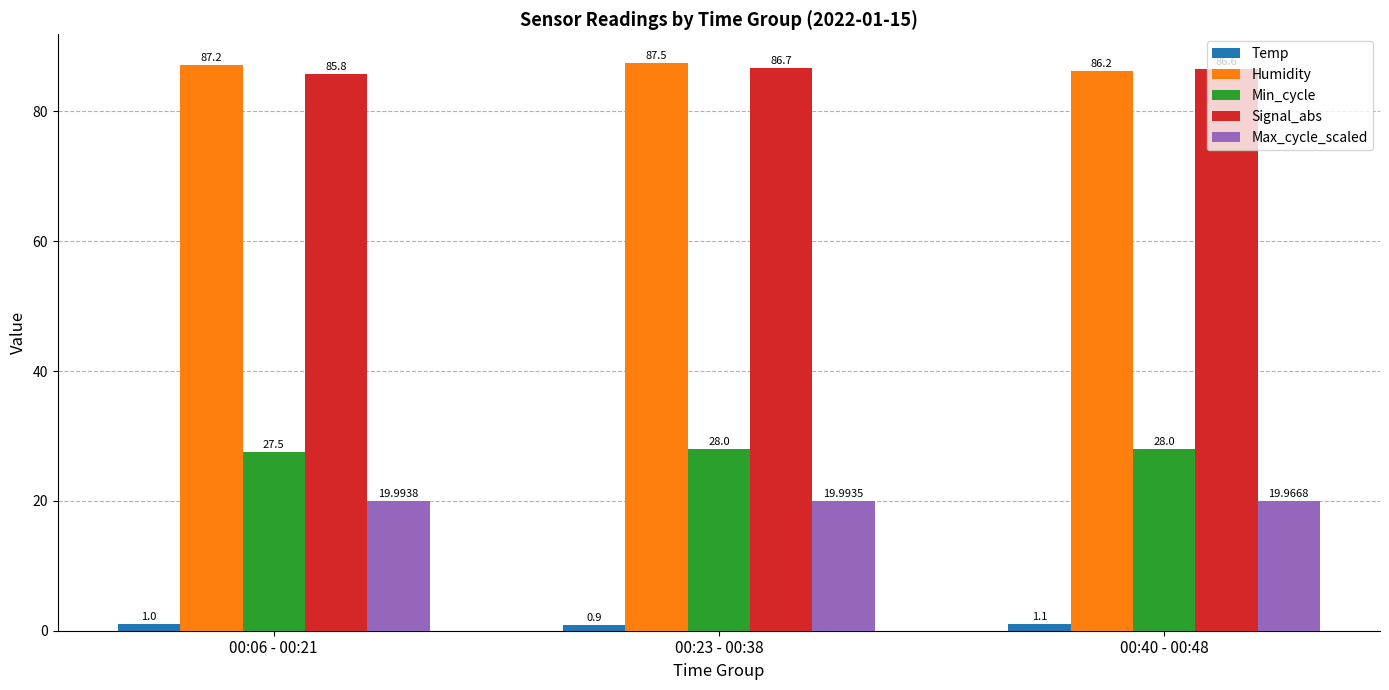

Which category has the highest value in the Humidity series?

00:23 - 00:38